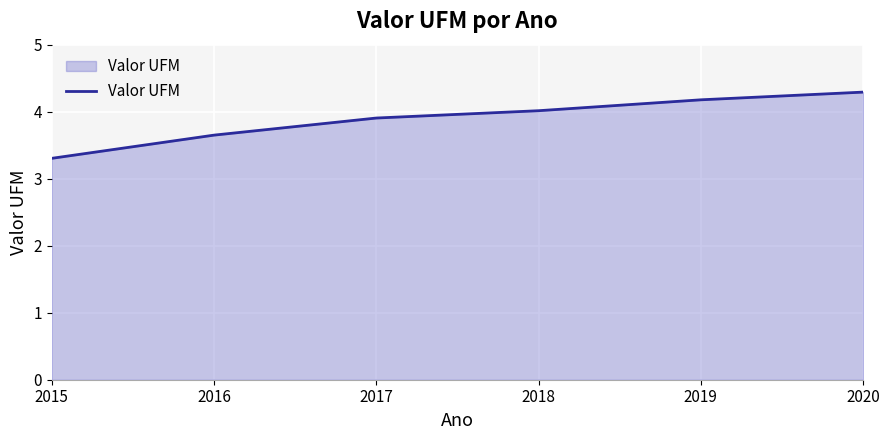

True or false: the data has more than 2 interior local peaks.

False